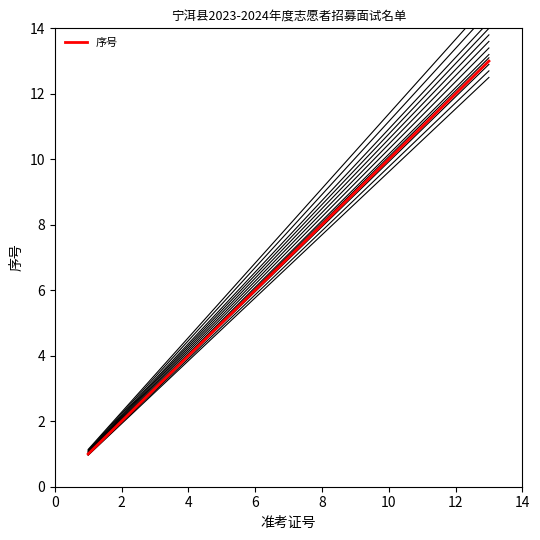

Approximately how many times larger is the value at 14 compared to 6?

1.8